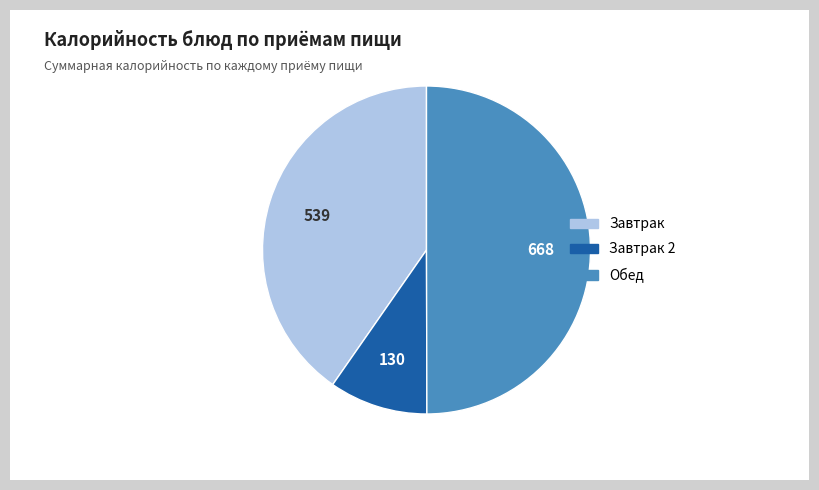

How many segments does this pie chart have?

3